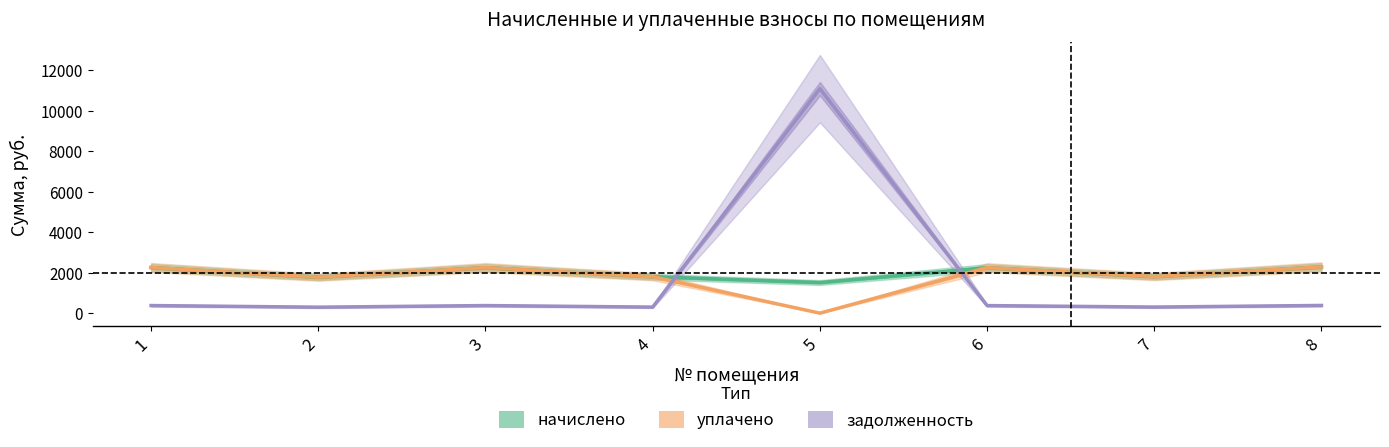

Count the number of data series in this chart.

3